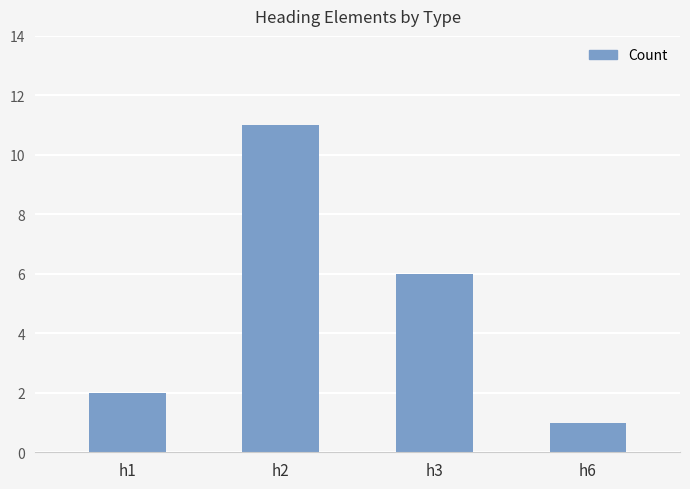

Between h3 and h1, which is larger?

h3